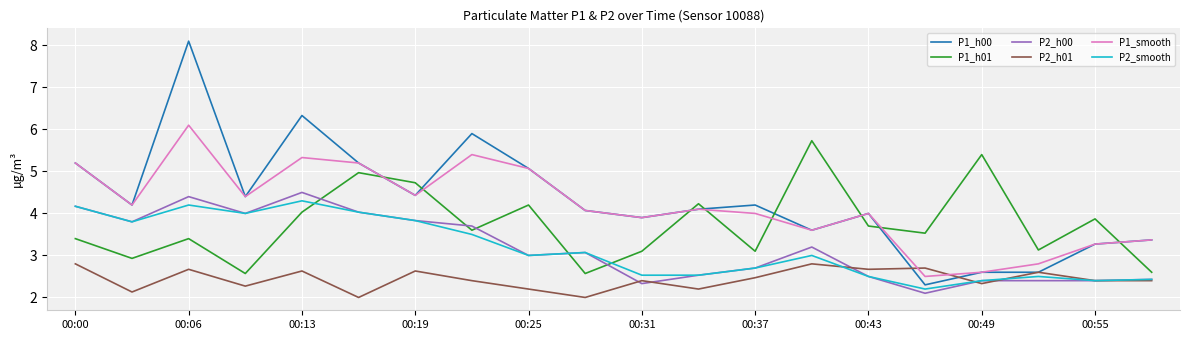

Which series has the largest range (max minus min)?

P1_h00